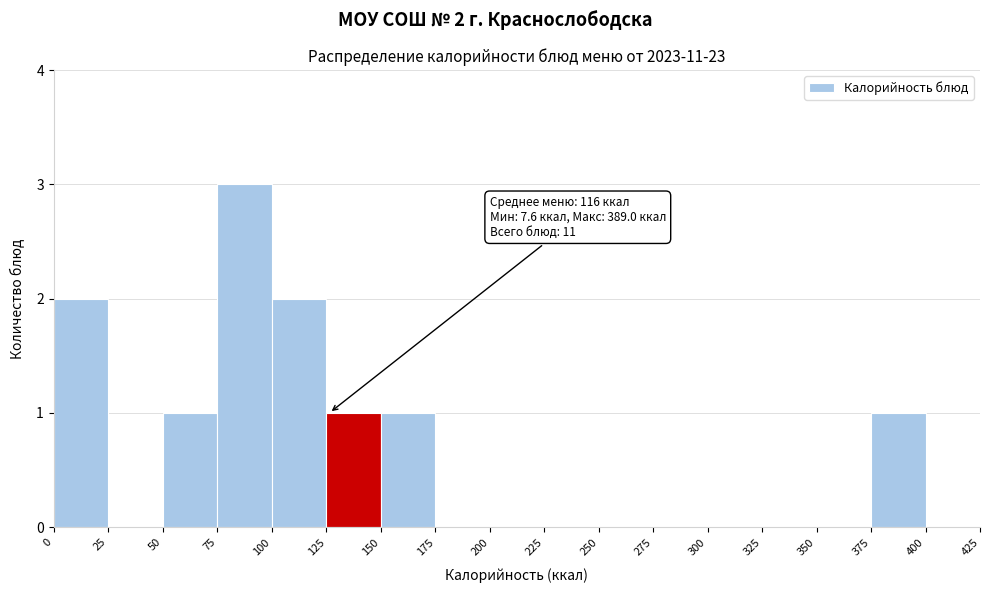

Which range on the x-axis has the tallest bar?

75 to 100